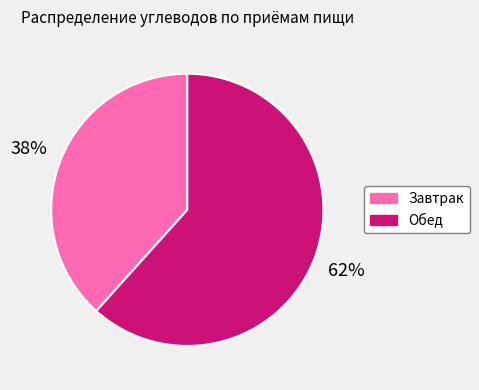

Is the sum of Обед and Завтрак greater than half?

Yes